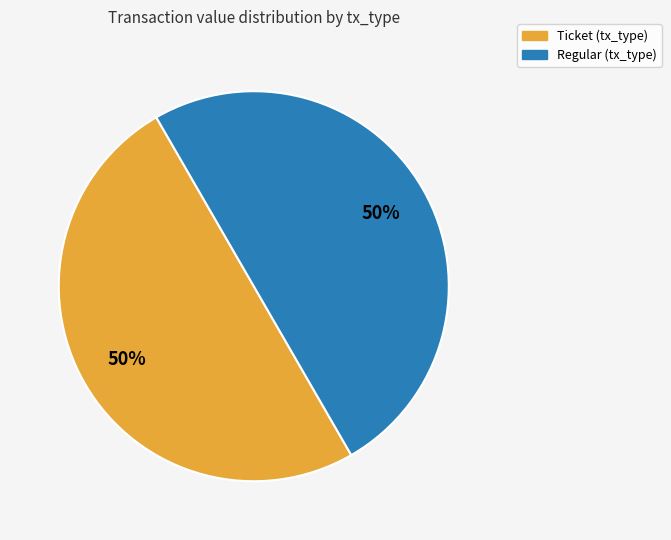

To the nearest percent, what is the average slice percentage?

50%